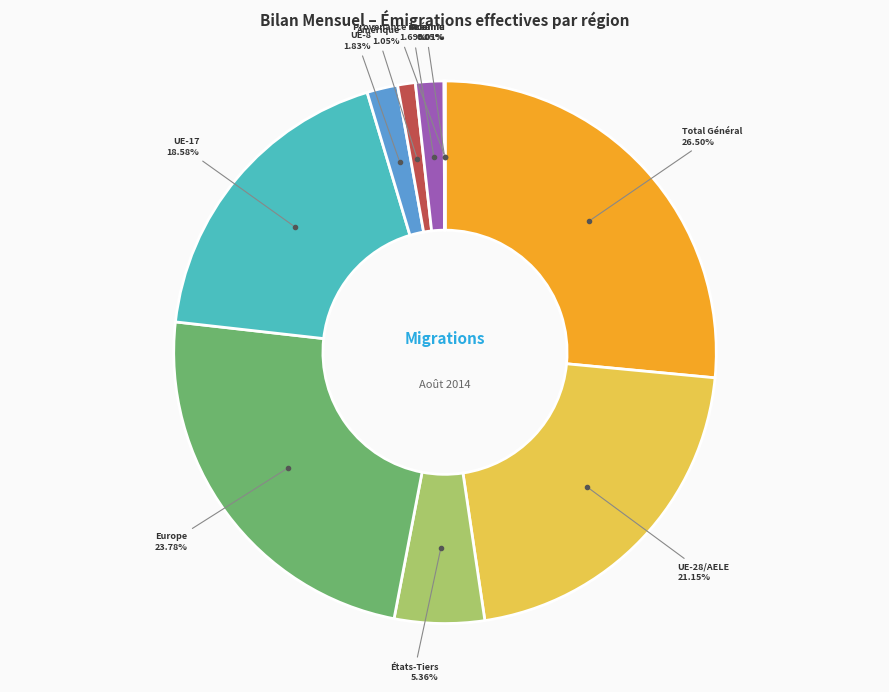

Is there a majority slice in this chart?

No